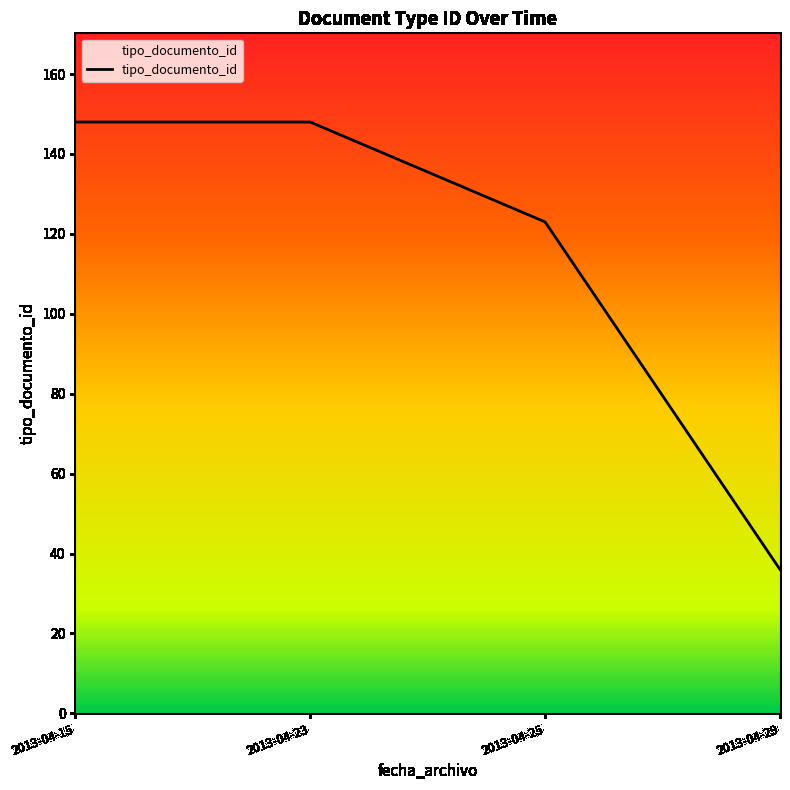

Reading left to right, list all the values displayed in this chart.

148	148	123	36